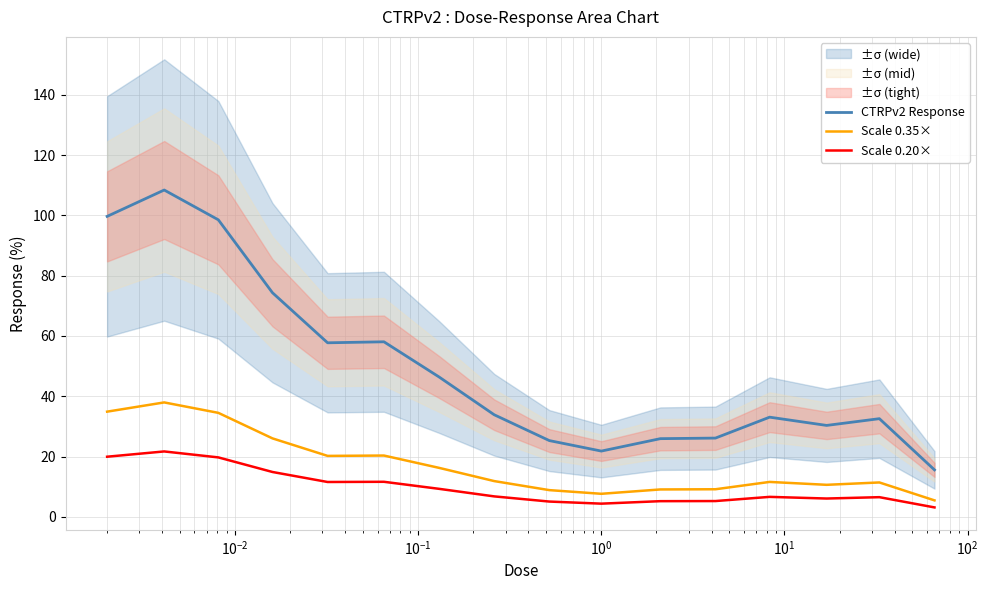

What is the smallest value displayed?

3.1